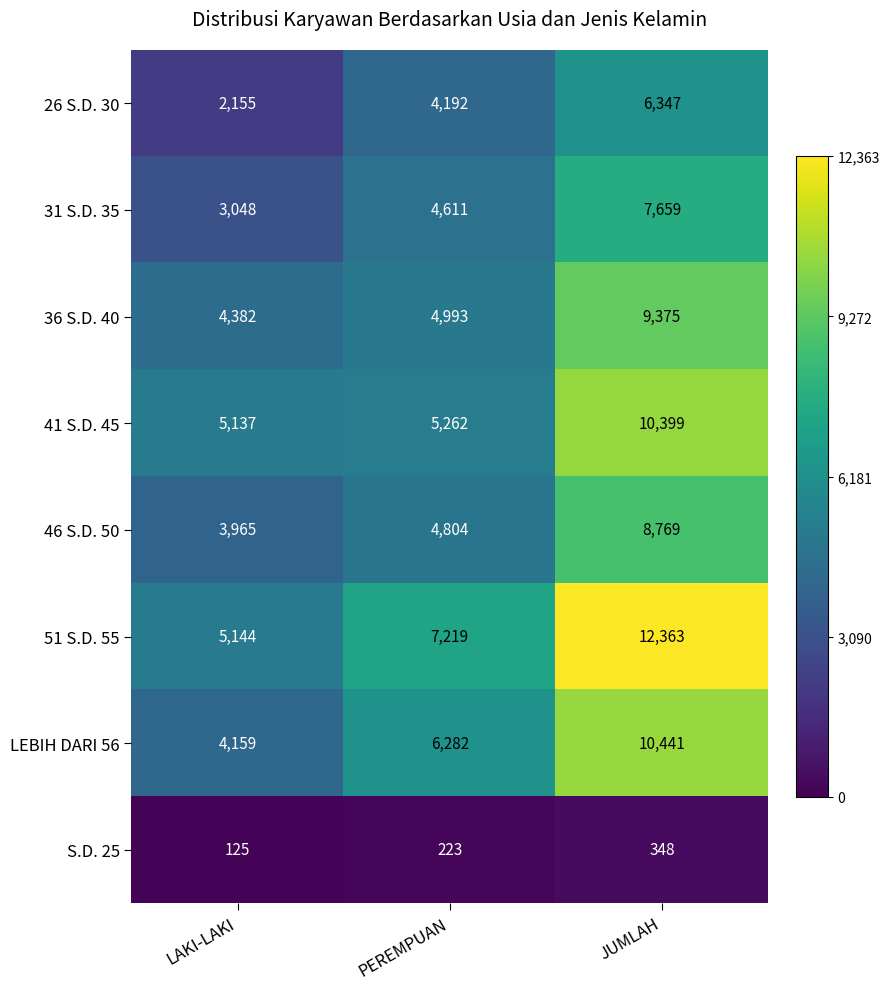

Reading left to right, what are all the values shown in this chart?

26 S.D. 30: LAKI-LAKI=2155	PEREMPUAN=4192	JUMLAH=6347
31 S.D. 35: LAKI-LAKI=3048	PEREMPUAN=4611	JUMLAH=7659
36 S.D. 40: LAKI-LAKI=4382	PEREMPUAN=4993	JUMLAH=9375
41 S.D. 45: LAKI-LAKI=5137	PEREMPUAN=5262	JUMLAH=10399
46 S.D. 50: LAKI-LAKI=3965	PEREMPUAN=4804	JUMLAH=8769
51 S.D. 55: LAKI-LAKI=5144	PEREMPUAN=7219	JUMLAH=12363
LEBIH DARI 56: LAKI-LAKI=4159	PEREMPUAN=6282	JUMLAH=10441
S.D. 25: LAKI-LAKI=125	PEREMPUAN=223	JUMLAH=348